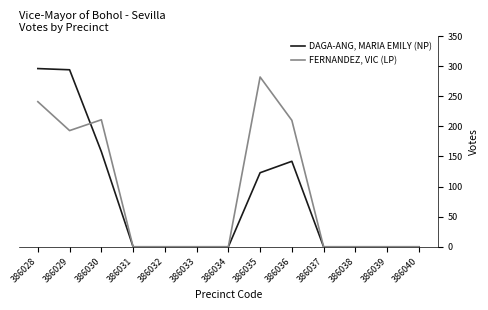

Is this an area chart (filled region under the line)?

No